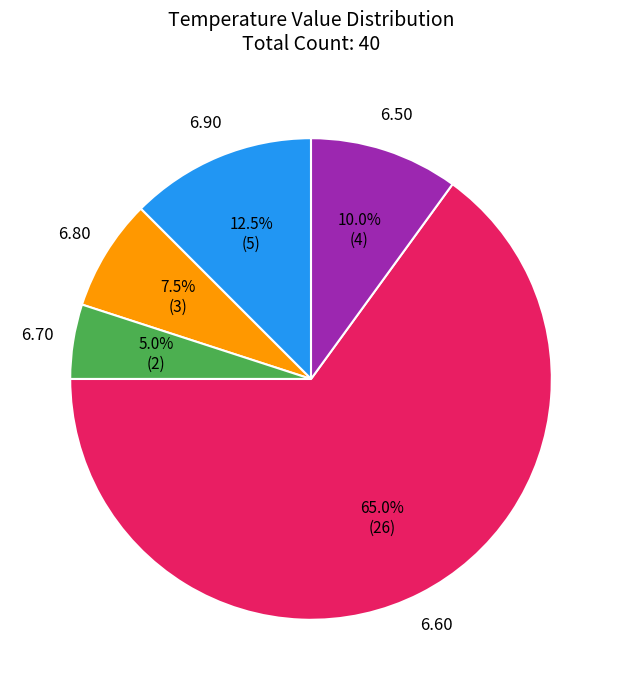

Is there a majority slice in this chart?

Yes